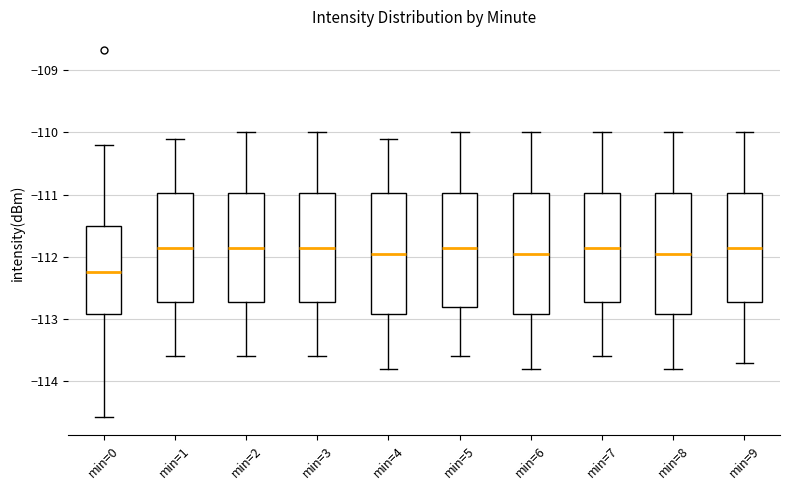

Which box's median line is the lowest?

min=0